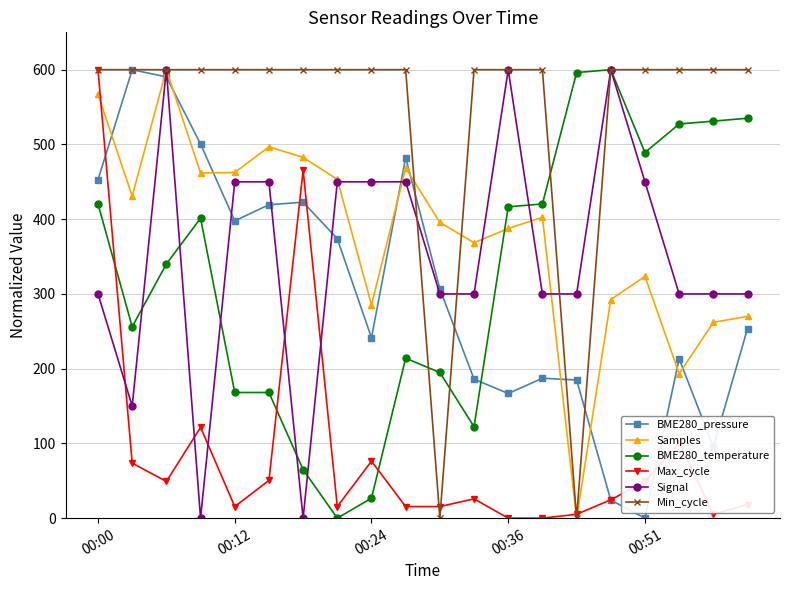

True or false: Samples has more than 0 interior local peaks.

True